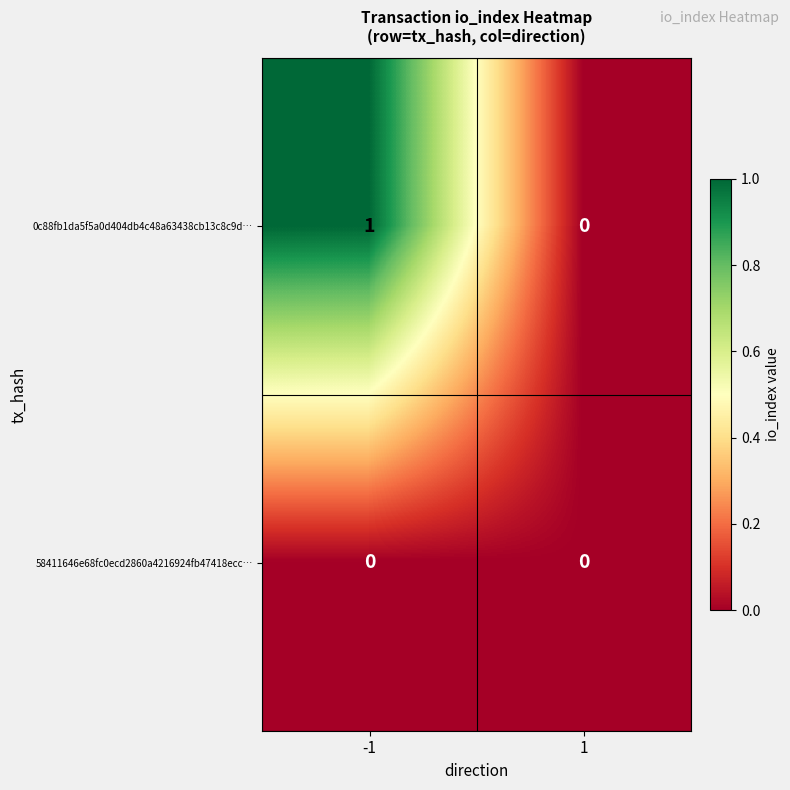

Which category has the highest value across all series?

-1